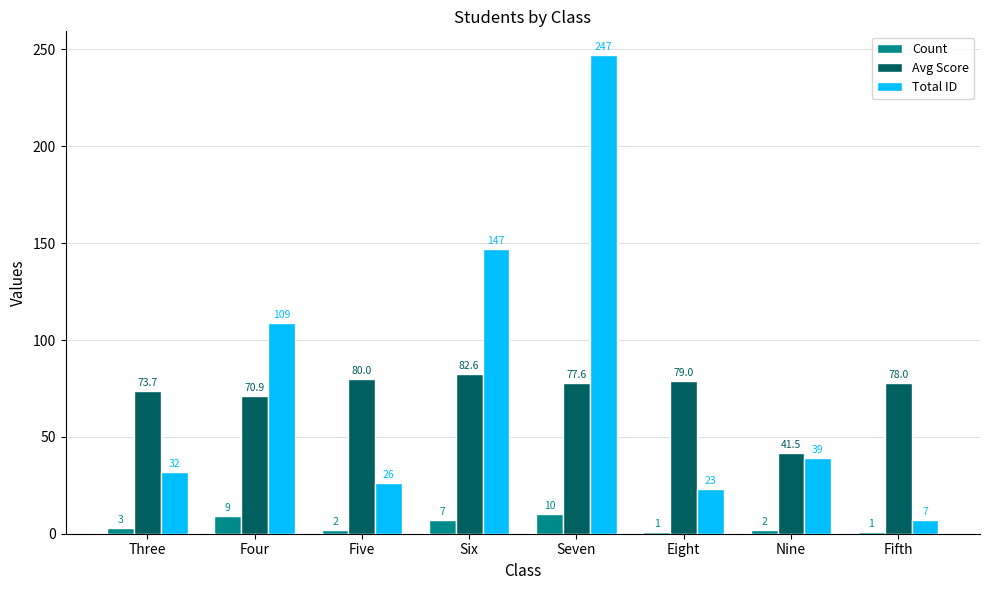

Which series has the largest range (max minus min)?

Total ID